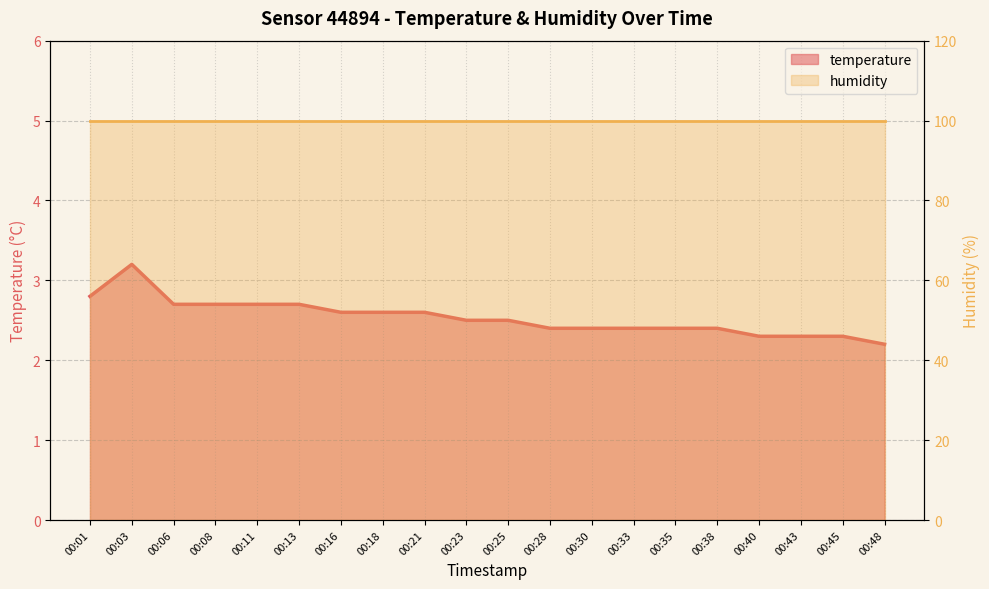

Reading right to left, what are all the values shown in this chart?

2.2	2.3	2.3	2.3	2.4	2.4	2.4	2.4	2.4	2.5	2.5	2.6	2.6	2.6	2.7	2.7	2.7	2.7	3.2	2.8